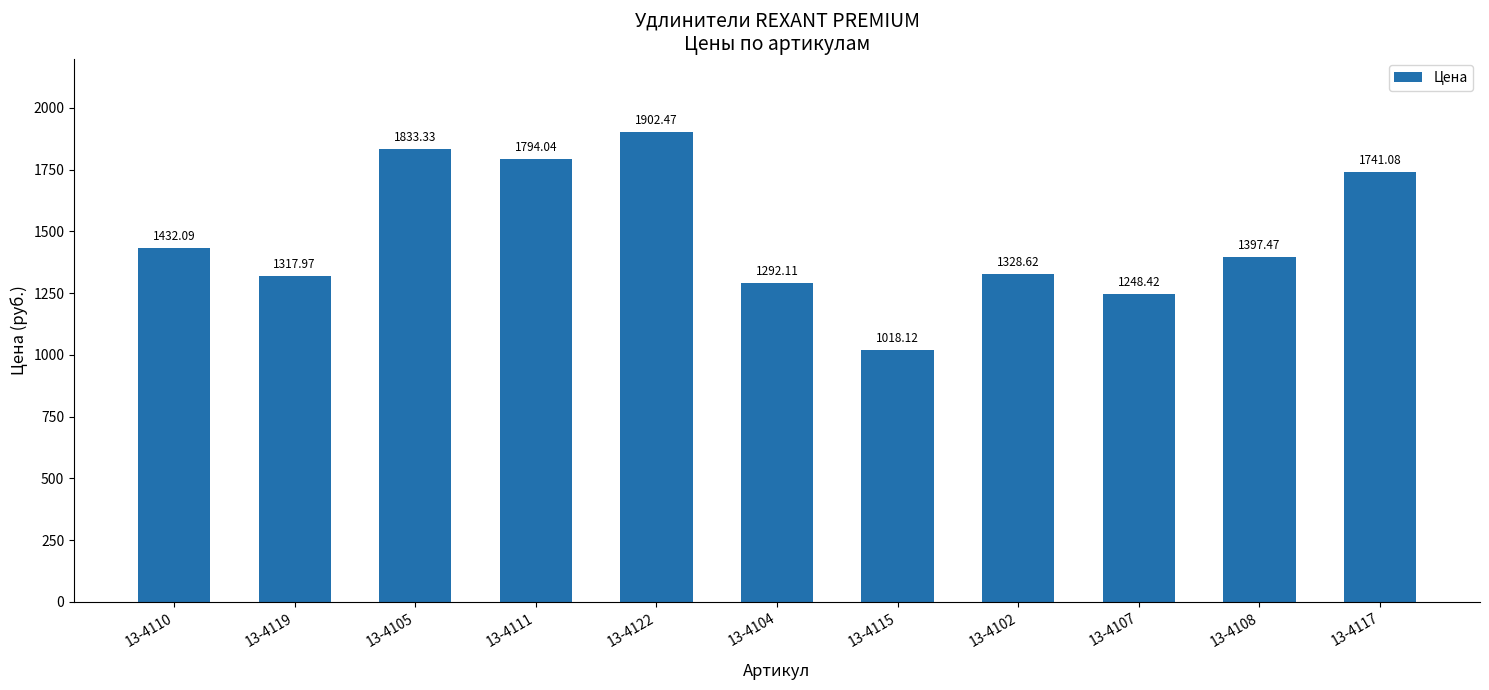

What is the maximum value shown in the chart?

1902.5